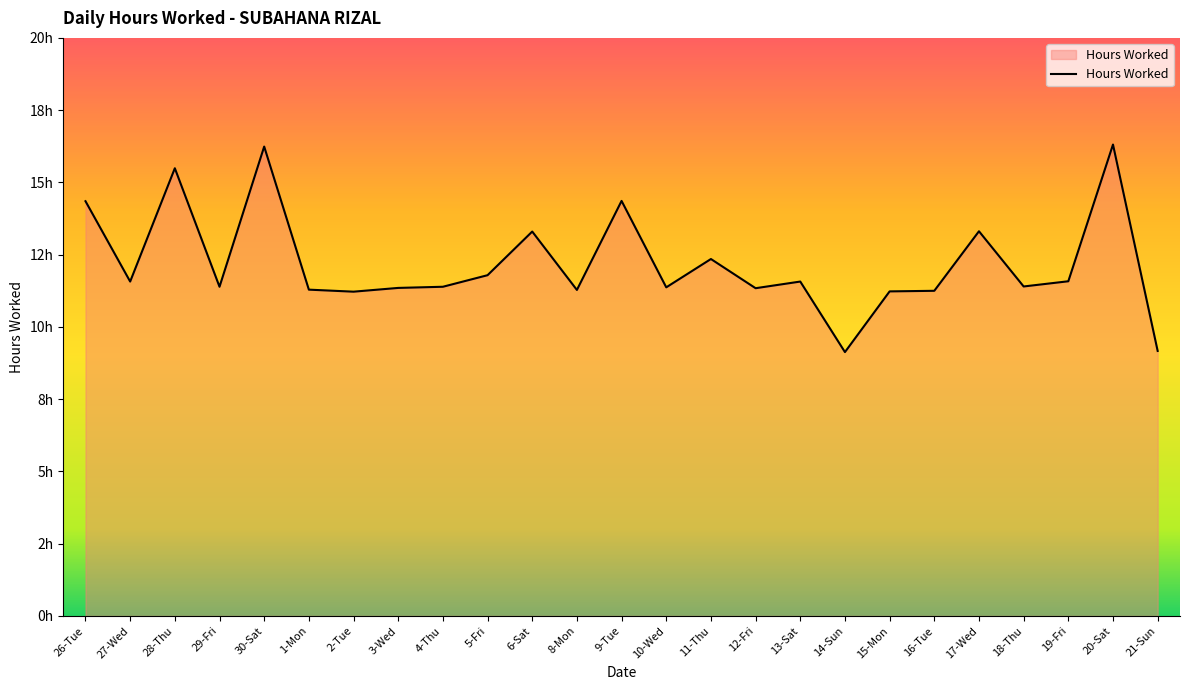

The value at 16-Tue is 17.9. True or false?

False